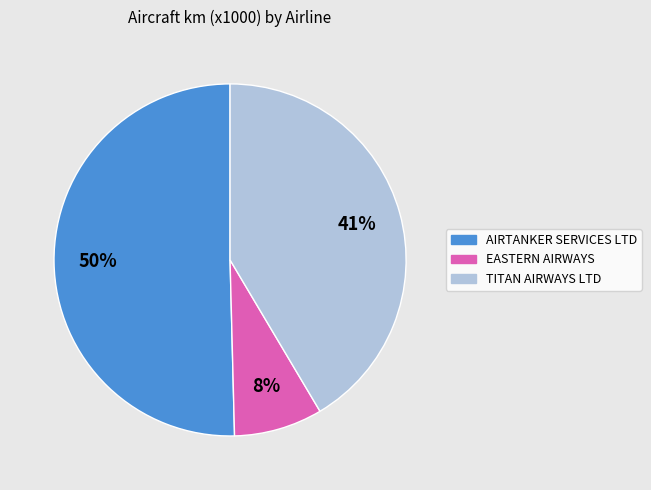

What is the ratio of the value at AIRTANKER SERVICES LTD to the value at EASTERN AIRWAYS?

6.2